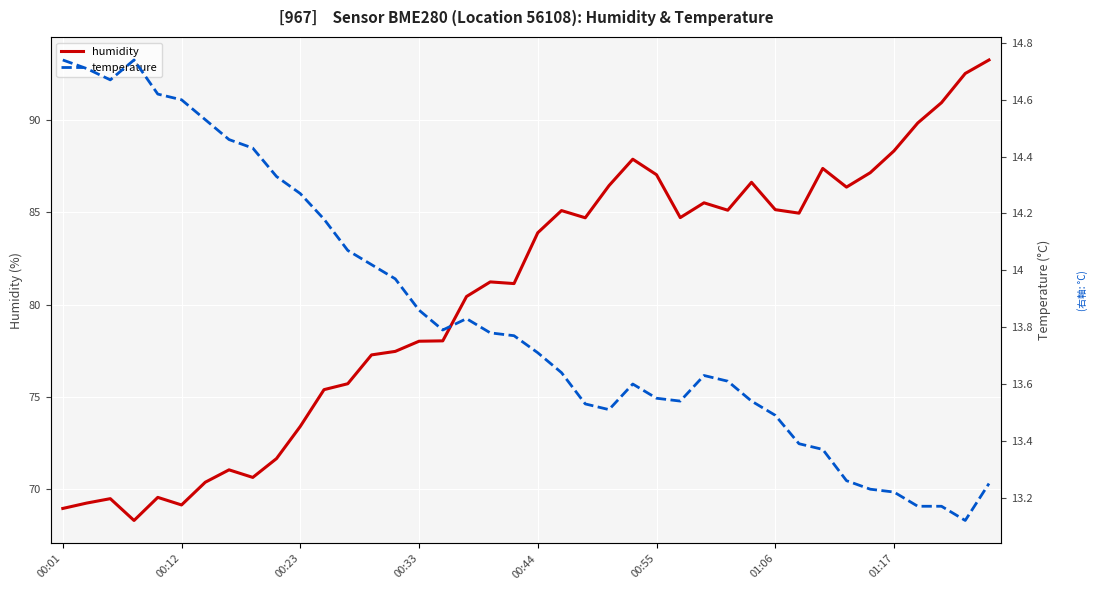

What is the value of the temperature point at the 18th from the left?

13.8